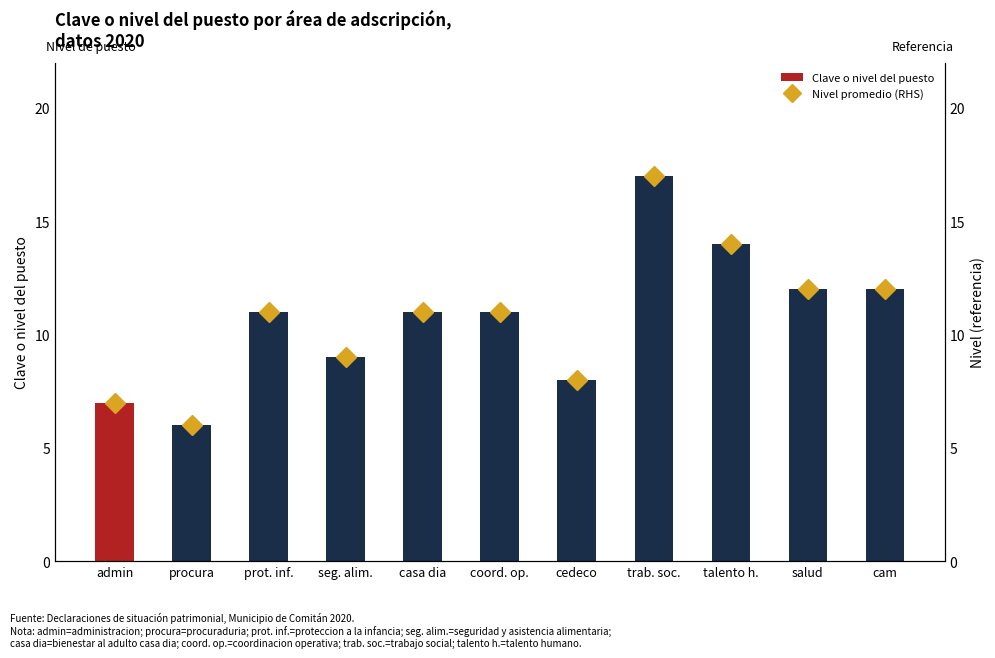

What is the difference between the Clave o nivel del puesto values at cam and cedeco?

4